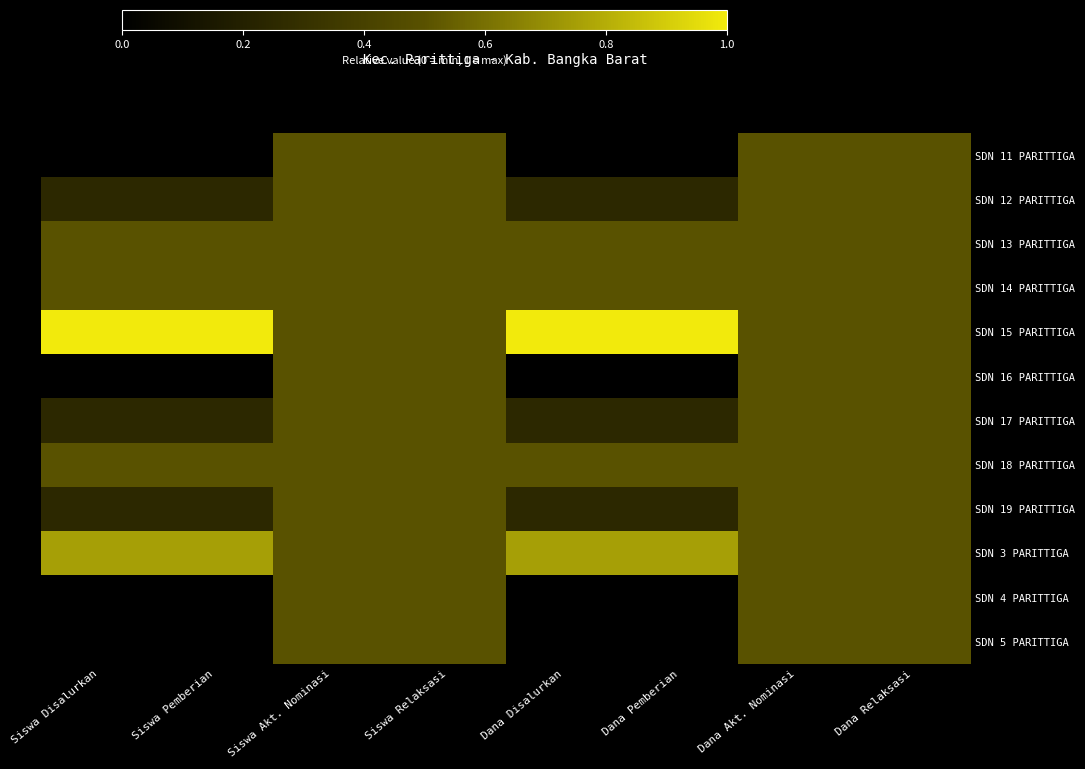

Reading left to right, what are all the values shown in this chart?

SDN 11 PARITTIGA: Siswa Disalurkan=0.0	Siswa Pemberian=0.0	Siswa Akt. Nominasi=0.5	Siswa Relaksasi=0.5	Dana Disalurkan=0.0	Dana Pemberian=0.0	Dana Akt. Nominasi=0.5	Dana Relaksasi=0.5
SDN 12 PARITTIGA: Siswa Disalurkan=0.2	Siswa Pemberian=0.2	Siswa Akt. Nominasi=0.5	Siswa Relaksasi=0.5	Dana Disalurkan=0.2	Dana Pemberian=0.2	Dana Akt. Nominasi=0.5	Dana Relaksasi=0.5
SDN 13 PARITTIGA: Siswa Disalurkan=0.5	Siswa Pemberian=0.5	Siswa Akt. Nominasi=0.5	Siswa Relaksasi=0.5	Dana Disalurkan=0.5	Dana Pemberian=0.5	Dana Akt. Nominasi=0.5	Dana Relaksasi=0.5
SDN 14 PARITTIGA: Siswa Disalurkan=0.5	Siswa Pemberian=0.5	Siswa Akt. Nominasi=0.5	Siswa Relaksasi=0.5	Dana Disalurkan=0.5	Dana Pemberian=0.5	Dana Akt. Nominasi=0.5	Dana Relaksasi=0.5
SDN 15 PARITTIGA: Siswa Disalurkan=1.0	Siswa Pemberian=1.0	Siswa Akt. Nominasi=0.5	Siswa Relaksasi=0.5	Dana Disalurkan=1.0	Dana Pemberian=1.0	Dana Akt. Nominasi=0.5	Dana Relaksasi=0.5
SDN 16 PARITTIGA: Siswa Disalurkan=0.0	Siswa Pemberian=0.0	Siswa Akt. Nominasi=0.5	Siswa Relaksasi=0.5	Dana Disalurkan=0.0	Dana Pemberian=0.0	Dana Akt. Nominasi=0.5	Dana Relaksasi=0.5
SDN 17 PARITTIGA: Siswa Disalurkan=0.2	Siswa Pemberian=0.2	Siswa Akt. Nominasi=0.5	Siswa Relaksasi=0.5	Dana Disalurkan=0.2	Dana Pemberian=0.2	Dana Akt. Nominasi=0.5	Dana Relaksasi=0.5
SDN 18 PARITTIGA: Siswa Disalurkan=0.5	Siswa Pemberian=0.5	Siswa Akt. Nominasi=0.5	Siswa Relaksasi=0.5	Dana Disalurkan=0.5	Dana Pemberian=0.5	Dana Akt. Nominasi=0.5	Dana Relaksasi=0.5
SDN 19 PARITTIGA: Siswa Disalurkan=0.2	Siswa Pemberian=0.2	Siswa Akt. Nominasi=0.5	Siswa Relaksasi=0.5	Dana Disalurkan=0.2	Dana Pemberian=0.2	Dana Akt. Nominasi=0.5	Dana Relaksasi=0.5
SDN 3 PARITTIGA: Siswa Disalurkan=0.8	Siswa Pemberian=0.8	Siswa Akt. Nominasi=0.5	Siswa Relaksasi=0.5	Dana Disalurkan=0.8	Dana Pemberian=0.8	Dana Akt. Nominasi=0.5	Dana Relaksasi=0.5
SDN 4 PARITTIGA: Siswa Disalurkan=0.0	Siswa Pemberian=0.0	Siswa Akt. Nominasi=0.5	Siswa Relaksasi=0.5	Dana Disalurkan=0.0	Dana Pemberian=0.0	Dana Akt. Nominasi=0.5	Dana Relaksasi=0.5
SDN 5 PARITTIGA: Siswa Disalurkan=0.0	Siswa Pemberian=0.0	Siswa Akt. Nominasi=0.5	Siswa Relaksasi=0.5	Dana Disalurkan=0.0	Dana Pemberian=0.0	Dana Akt. Nominasi=0.5	Dana Relaksasi=0.5